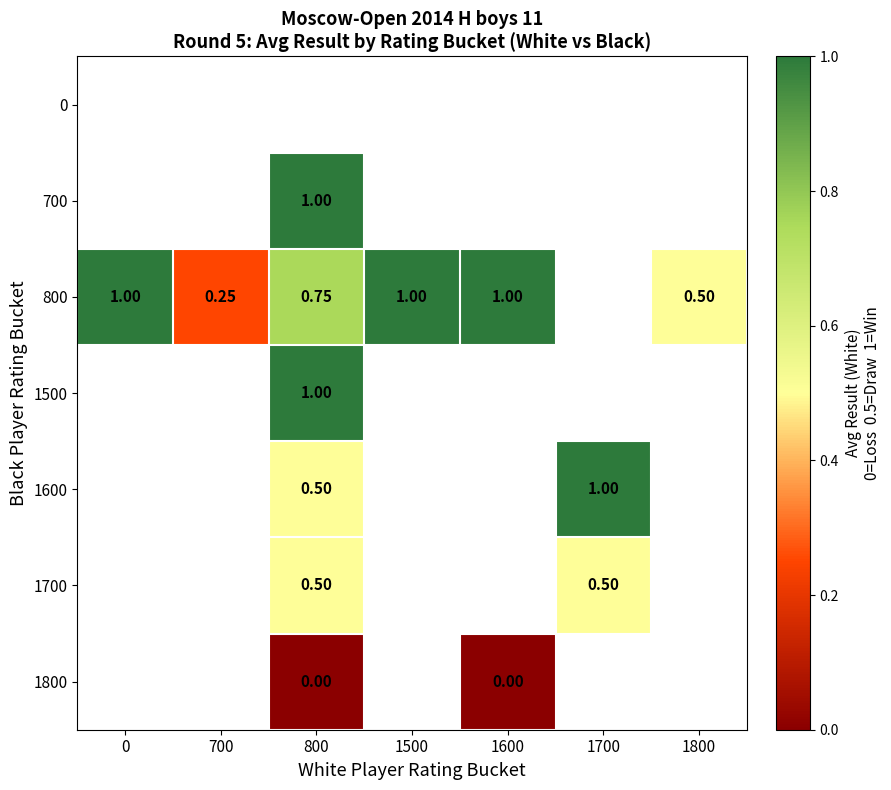

Which has a higher value, 700 or 1800?

1800